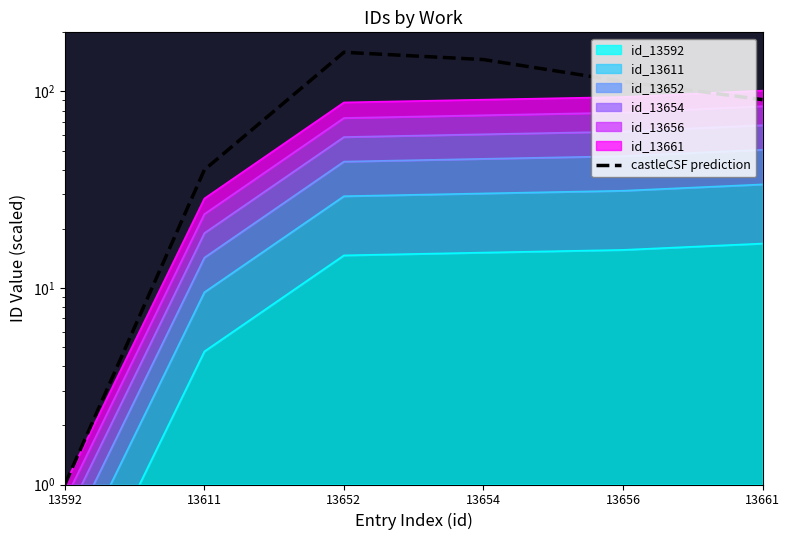

Reading left to right, list all the values displayed in this chart.

13592=1.0	13611=40.0	13652=158.3	13654=145.4	13656=112.5	13661=90.9